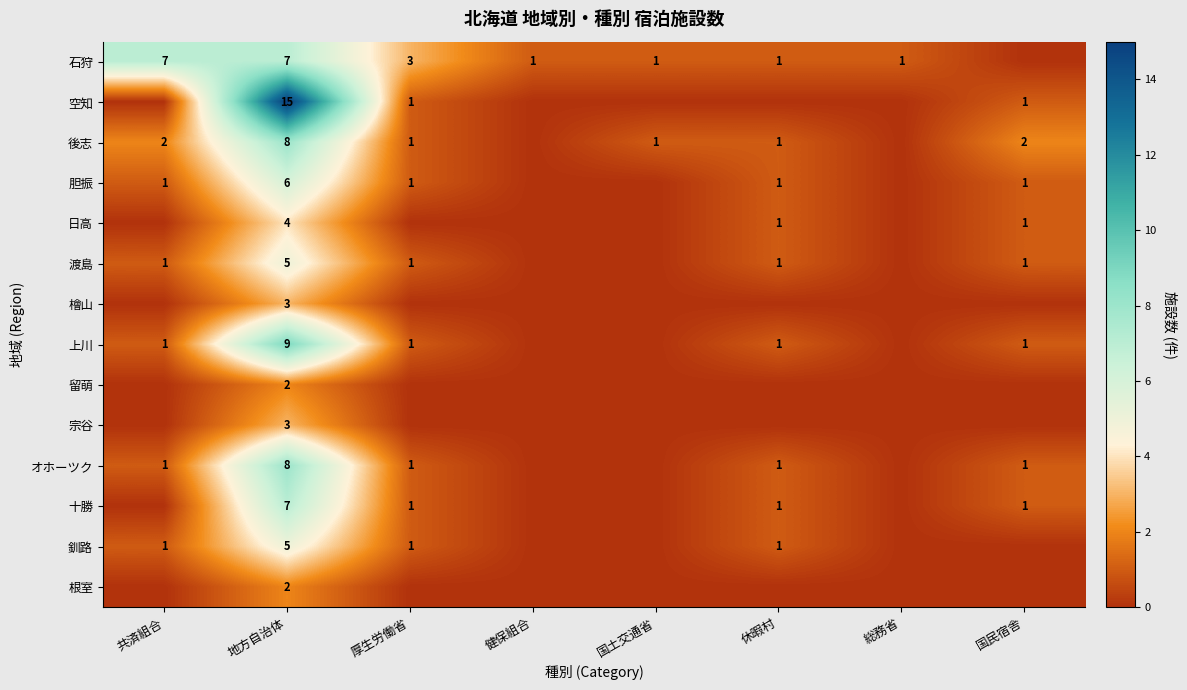

The value of 日高 at 地方自治体 is 4. True or false?

True